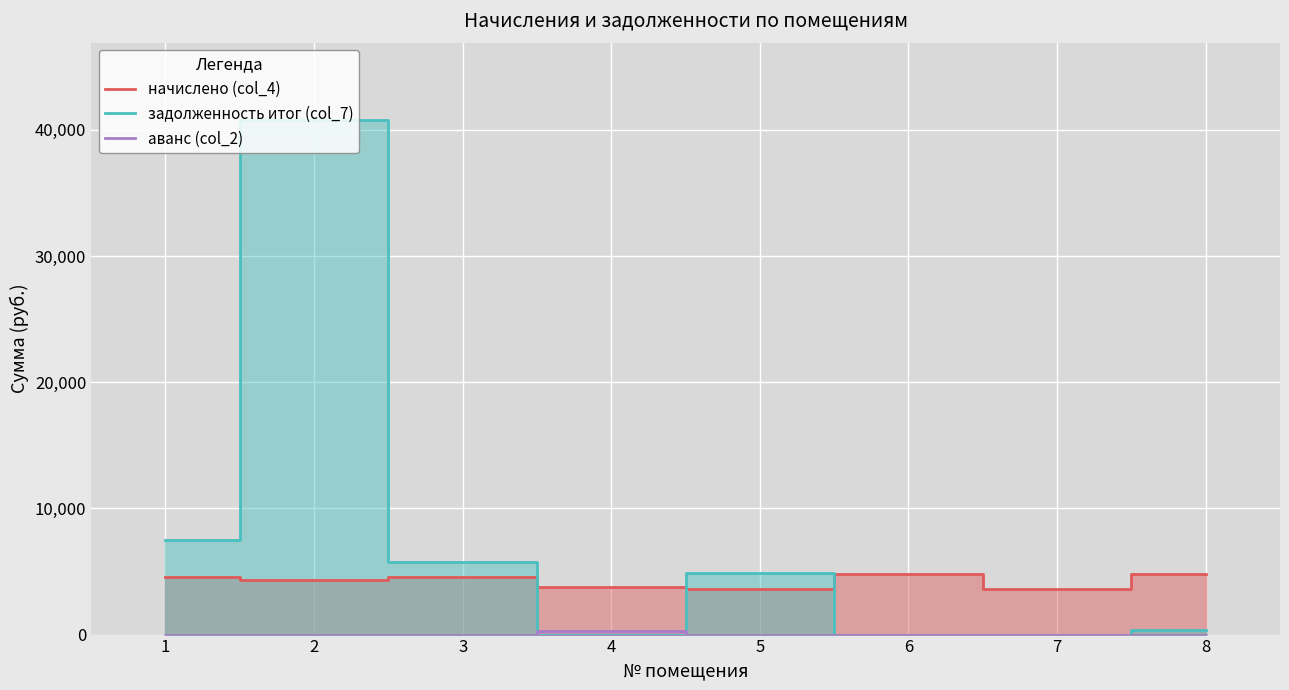

Where is the first local maximum for задолженность итог (col_7)?

2